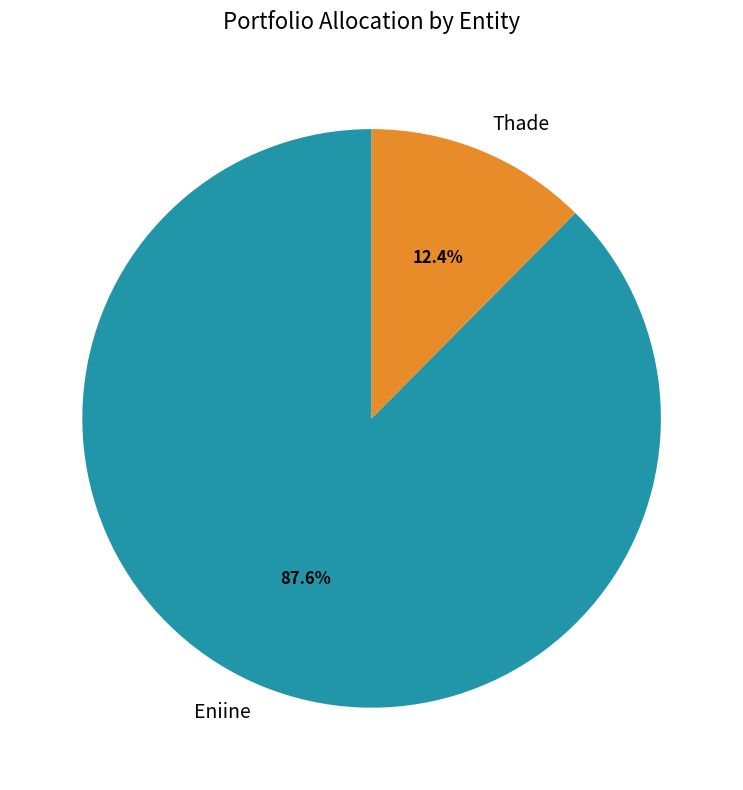

What is the ratio of the value at Thade to the value at Eniine?

0.1